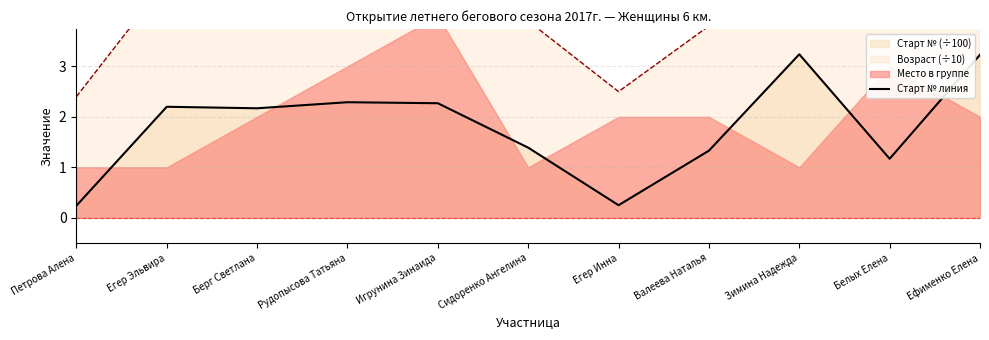

True or false: the data has more than 2 interior local peaks.

True